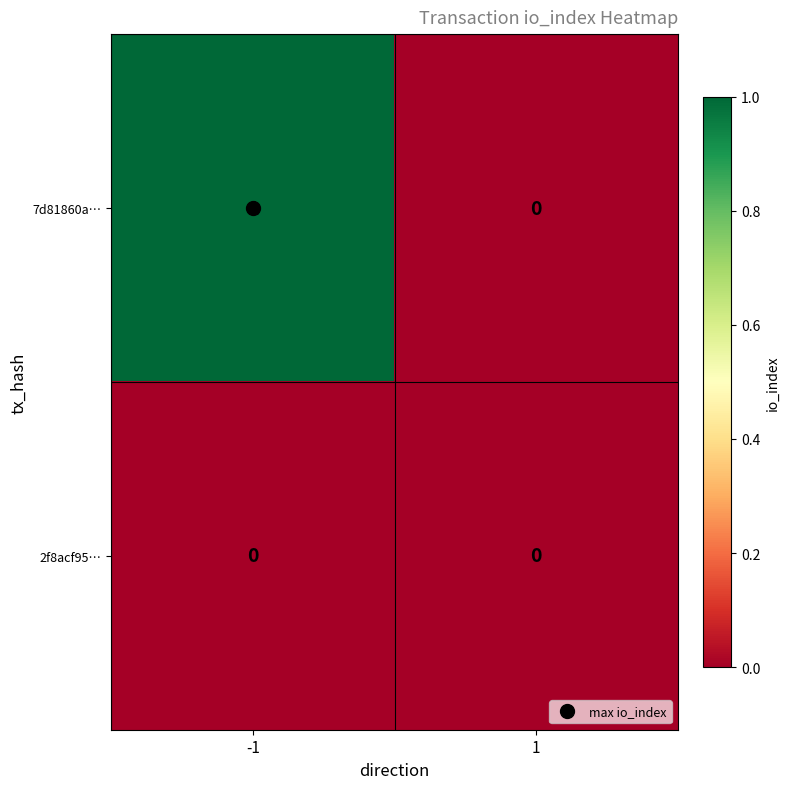

How many data points in 7d81860a… are less than 1?

1